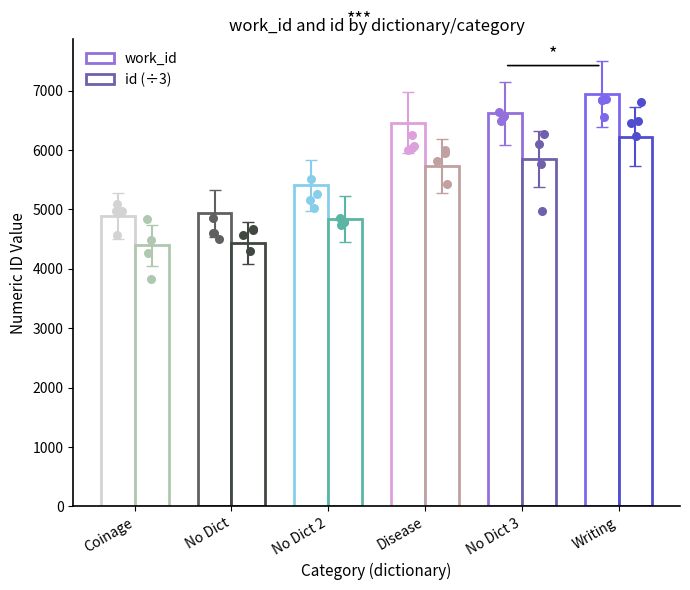

Is the value of work_id at No Dictionary greater than the value of id at Writing?

No